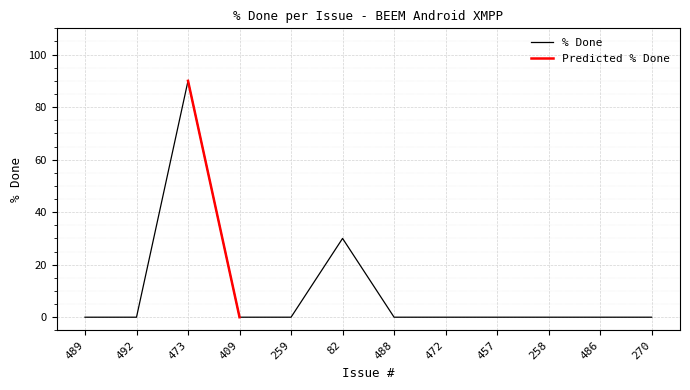

How many points are higher than both their immediate neighbors (excluding endpoints)?

2